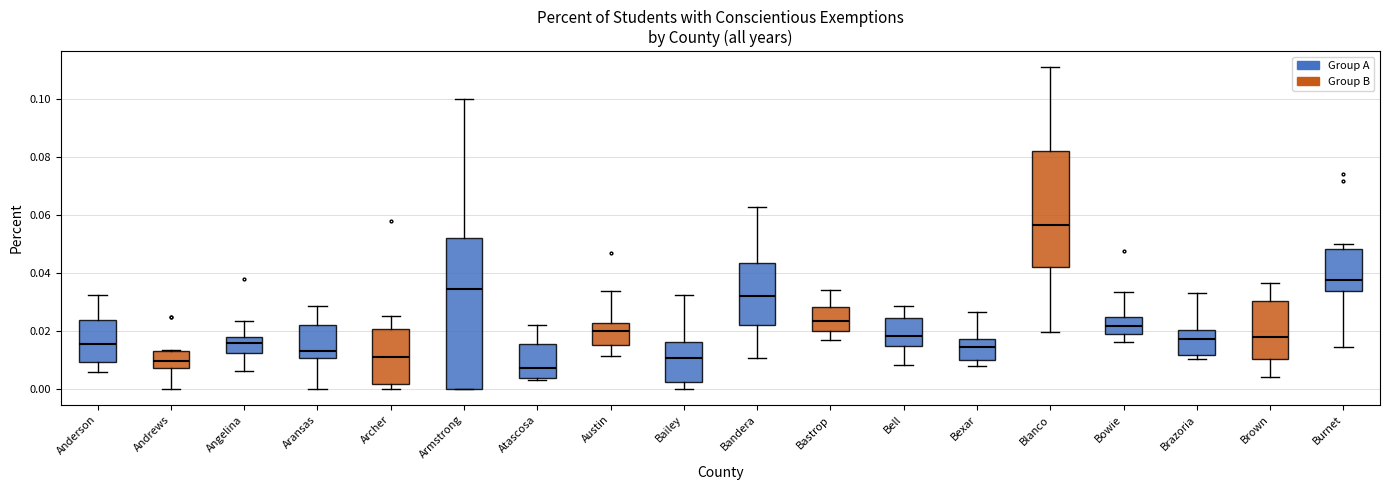

Reading left to right, read every box against the y-axis: the position of its median line, the range the box covers, and the ends of its whiskers. The values are not printed on the chart, so give them approximately, as read against the axis.

Anderson: median 0.016, box 0.010 to 0.024, whiskers 0.006 to 0.032
Andrews: median 0.010, box 0.008 to 0.014, whiskers 0.000 to 0.014
Angelina: median 0.016, box 0.012 to 0.018, whiskers 0.006 to 0.024
Aransas: median 0.014, box 0.010 to 0.022, whiskers 0.000 to 0.028
Archer: median 0.012, box 0.002 to 0.020, whiskers 0.000 to 0.026
Armstrong: median 0.034, box 0.000 to 0.052, whiskers 0.000 to 0.100
Atascosa: median 0.008, box 0.004 to 0.016, whiskers 0.002 to 0.022
Austin: median 0.020, box 0.016 to 0.022, whiskers 0.012 to 0.034
Bailey: median 0.010, box 0.002 to 0.016, whiskers 0.000 to 0.032
Bandera: median 0.032, box 0.022 to 0.044, whiskers 0.010 to 0.062
Bastrop: median 0.024, box 0.020 to 0.028, whiskers 0.016 to 0.034
Bell: median 0.018, box 0.014 to 0.024, whiskers 0.008 to 0.028
Bexar: median 0.014, box 0.010 to 0.018, whiskers 0.008 to 0.026
Blanco: median 0.056, box 0.042 to 0.082, whiskers 0.020 to 0.112
Bowie: median 0.022, box 0.018 to 0.024, whiskers 0.016 to 0.034
Brazoria: median 0.018, box 0.012 to 0.020, whiskers 0.010 to 0.034
Brown: median 0.018, box 0.010 to 0.030, whiskers 0.004 to 0.036
Burnet: median 0.038, box 0.034 to 0.048, whiskers 0.014 to 0.050